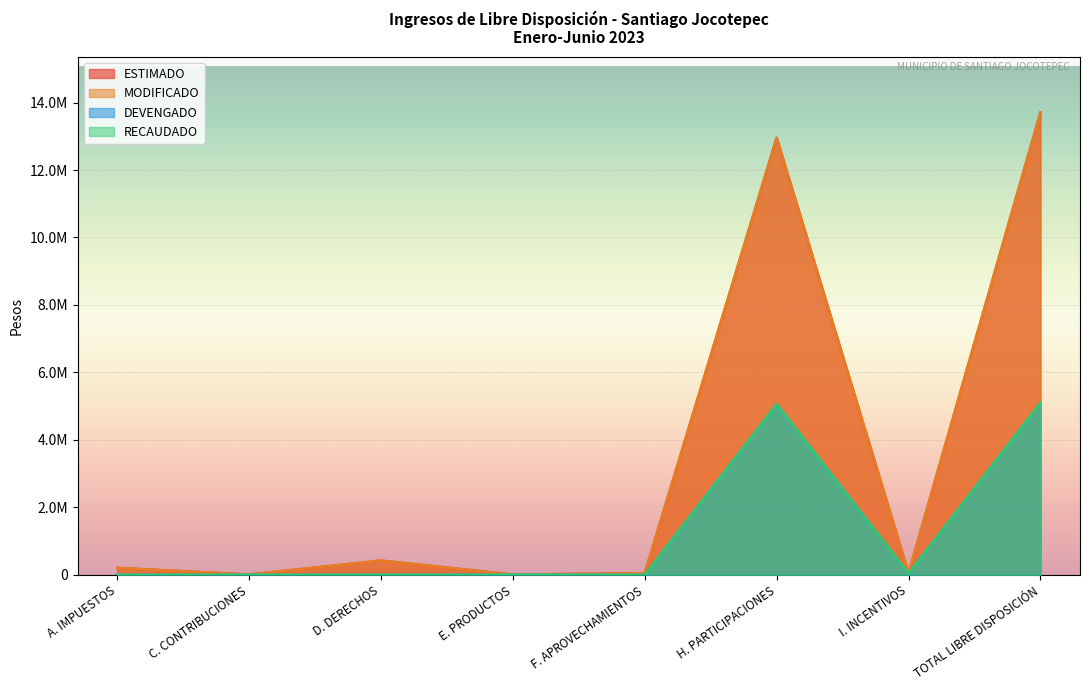

At TOTAL LIBRE DISPOSICIÓN, list the series in order from smallest to largest.

DEVENGADO, RECAUDADO, ESTIMADO, MODIFICADO